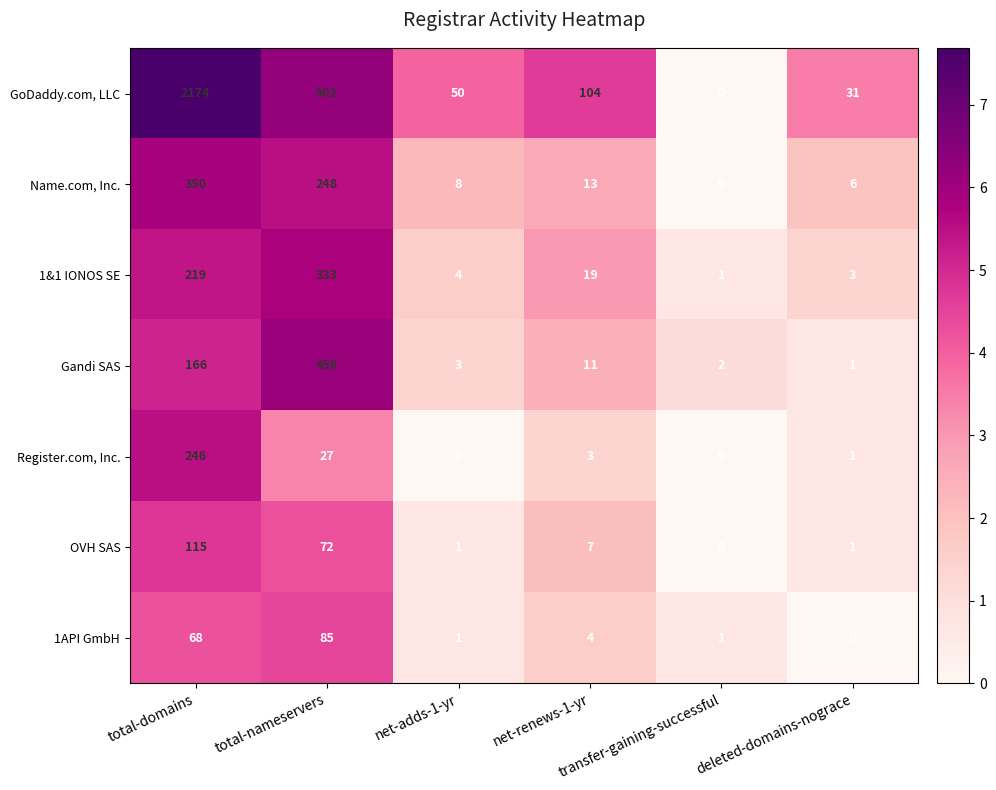

What is the difference between the highest and lowest values at deleted-domains-nograce?

31